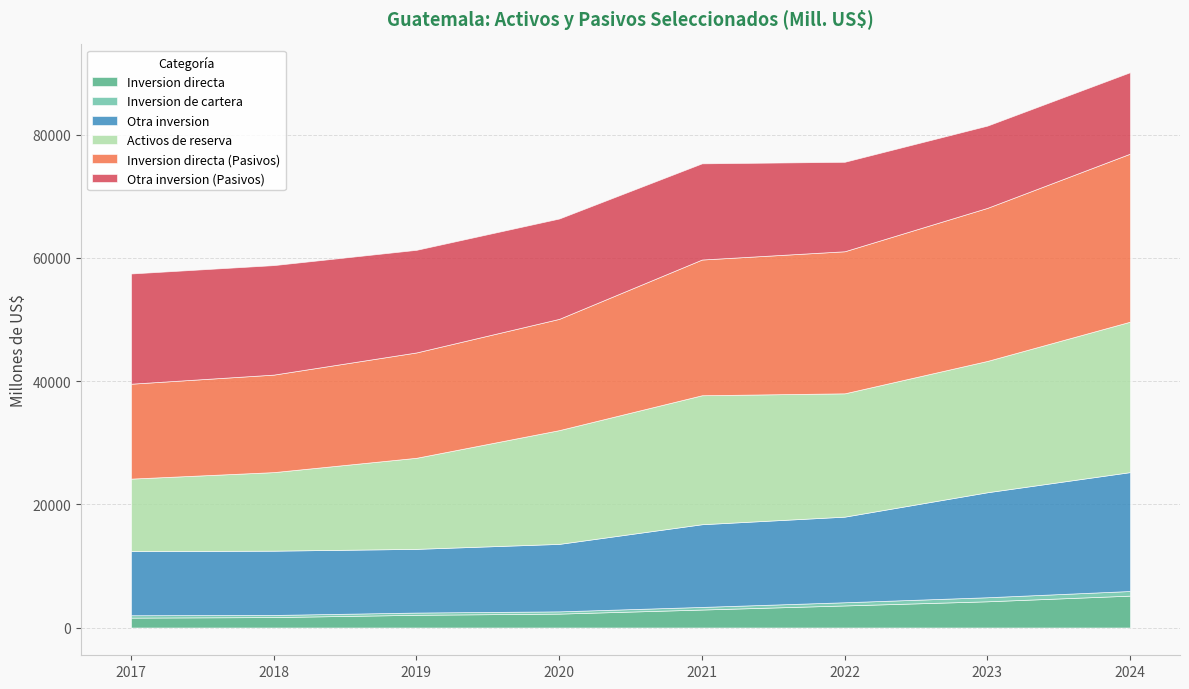

Rank the series at 2021 from lowest to highest value.

Inversion de cartera, Inversion directa, Otra inversion, Otra inversion (Pasivos), Activos de reserva, Inversion directa (Pasivos)